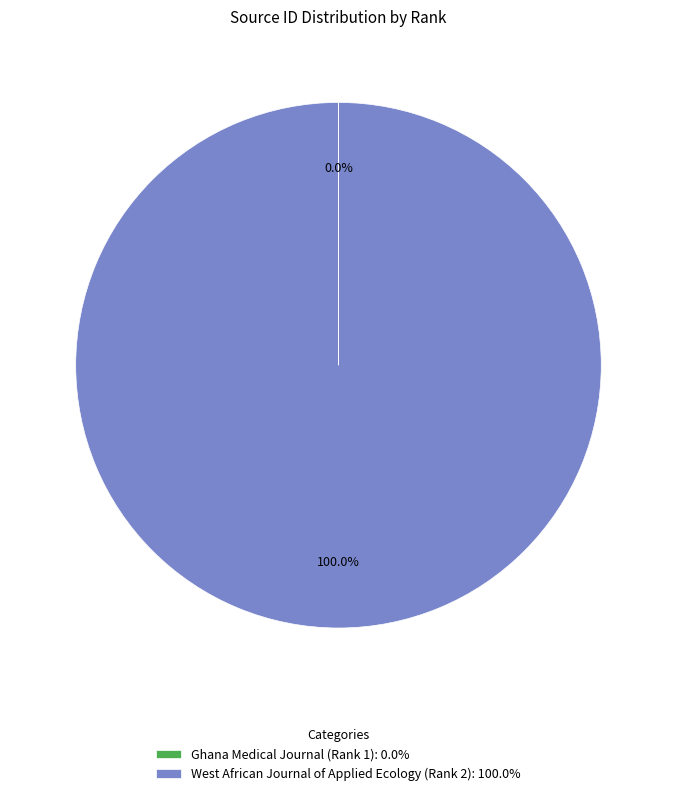

Is there a majority slice in this chart?

Yes